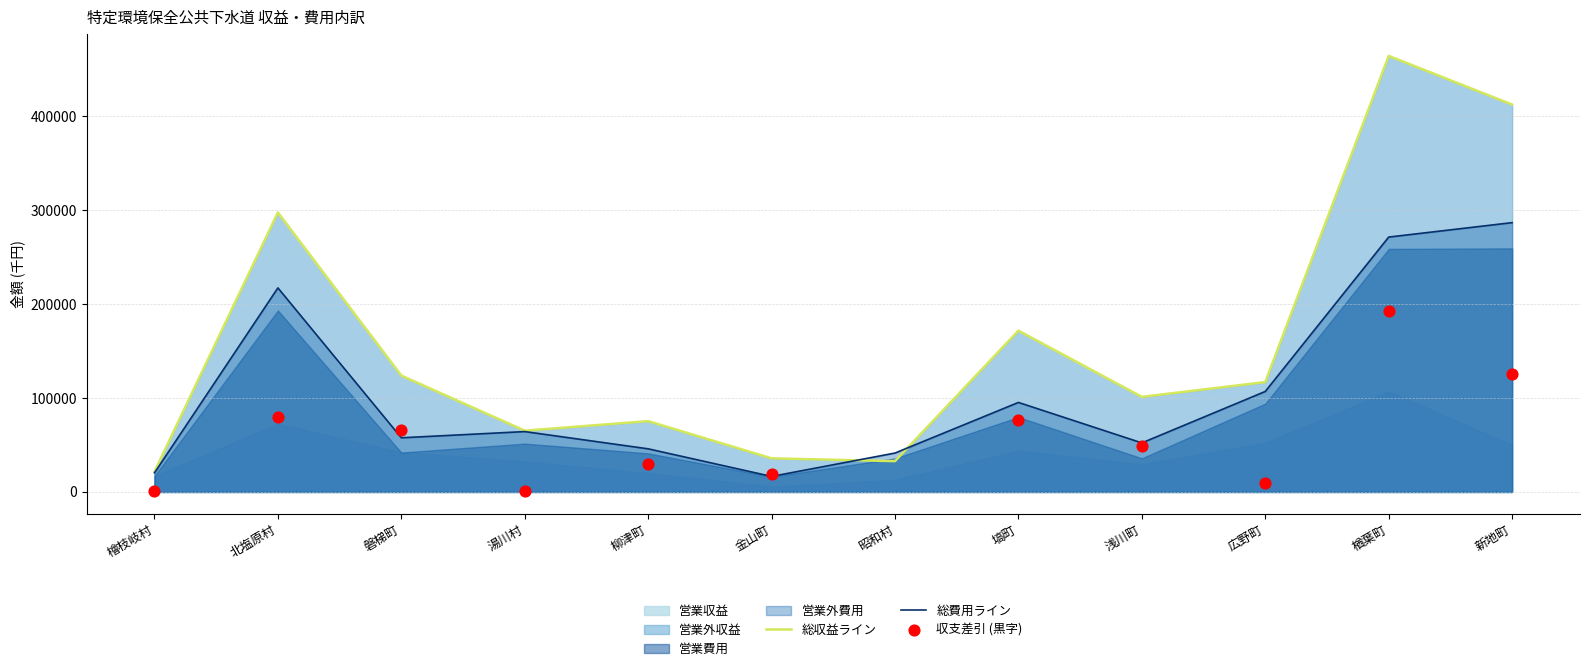

Which series has the largest Y range (max minus min)?

総収益ライン